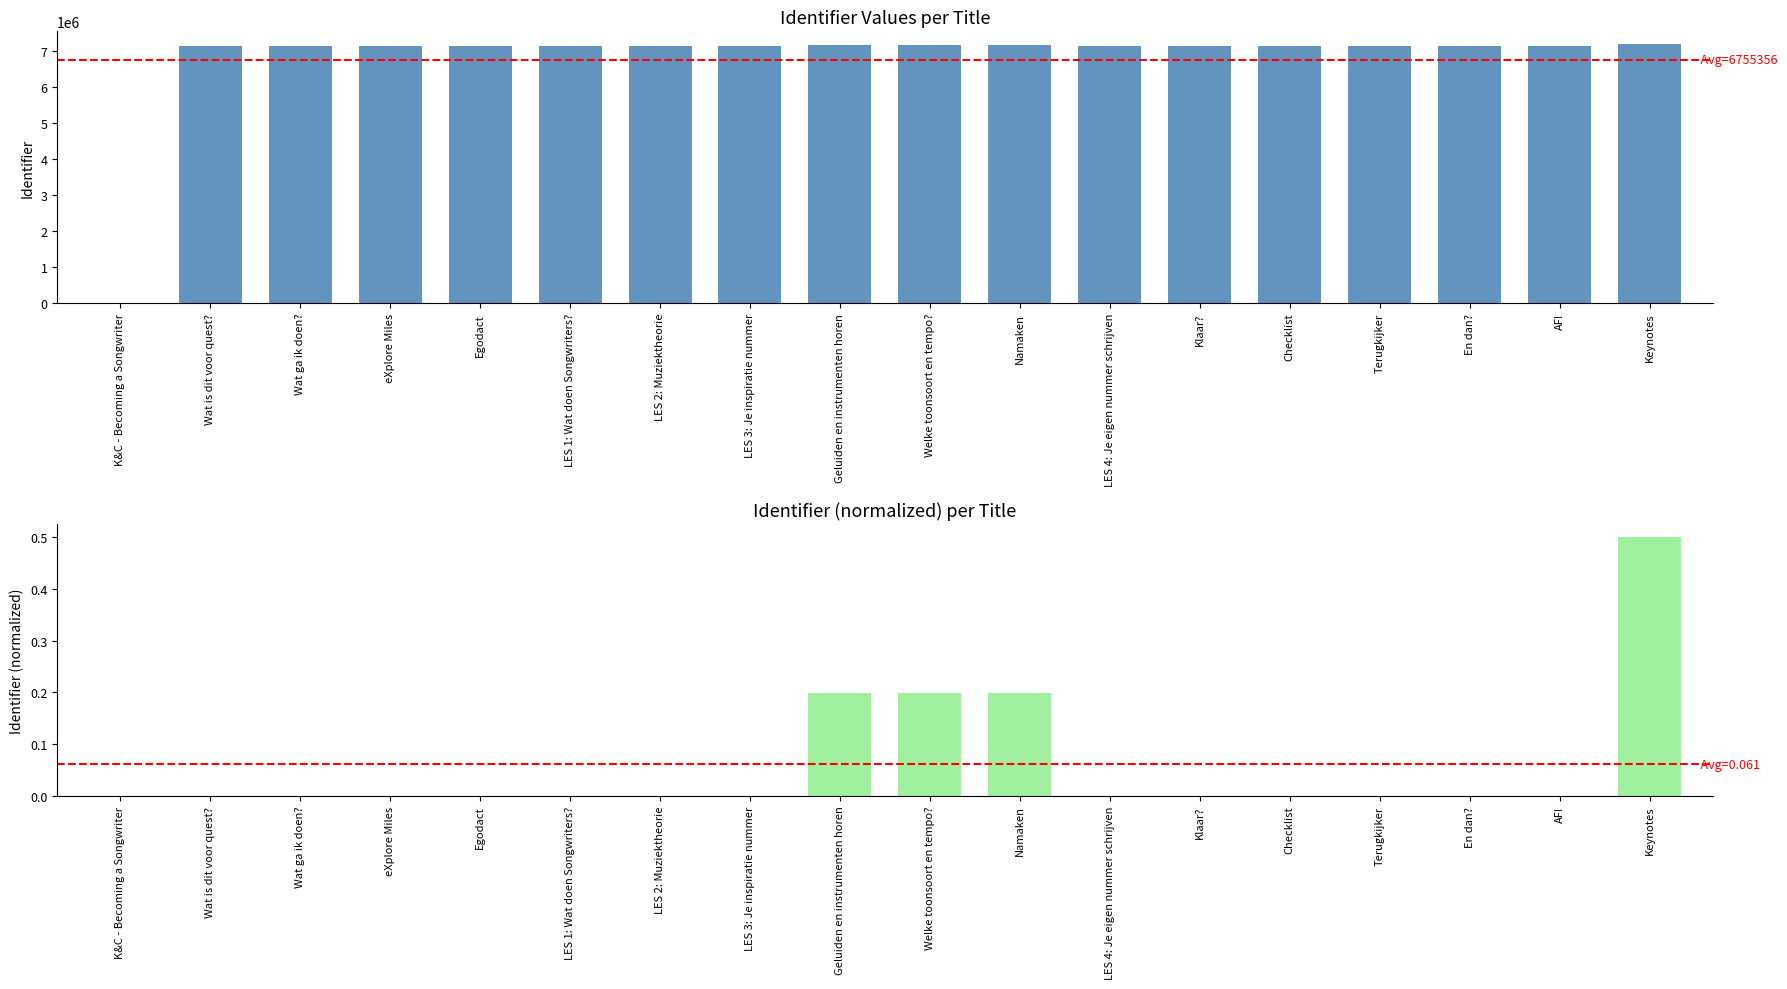

Is it true that the value at K&C - Becoming a Songwriter is -3539669?

False